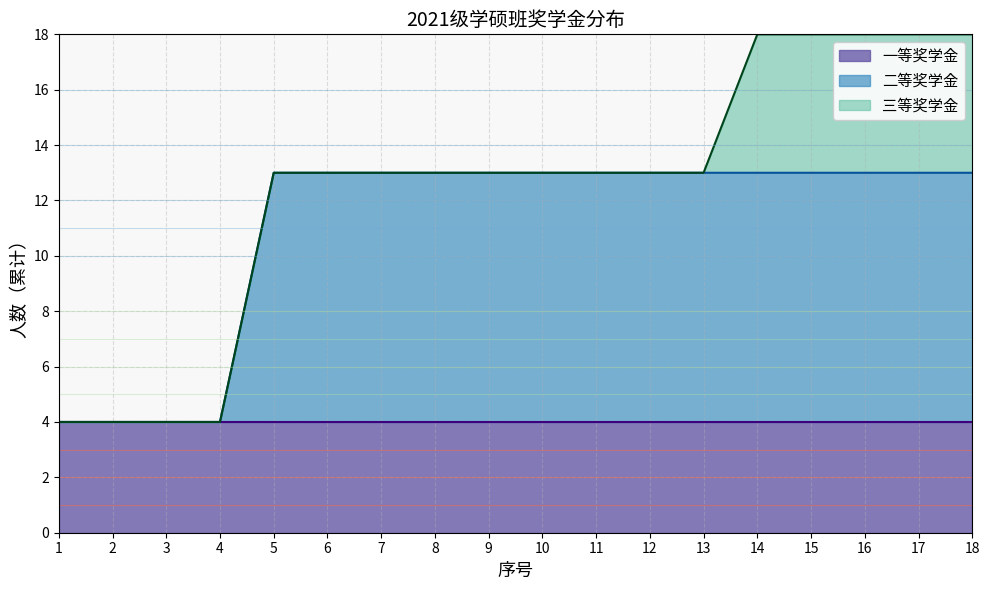

The value of 一等奖学金 at 10 is 4. True or false?

True